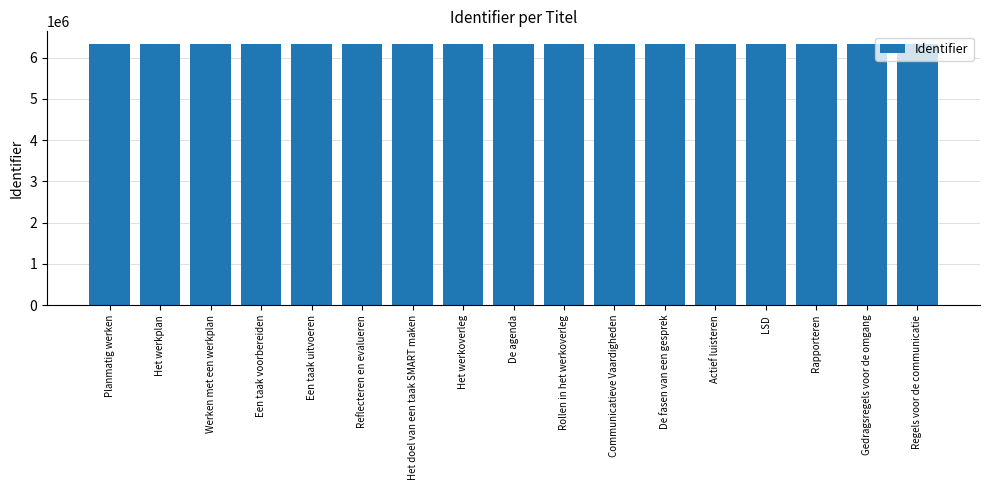

What is the maximum value shown in the chart?

6322830